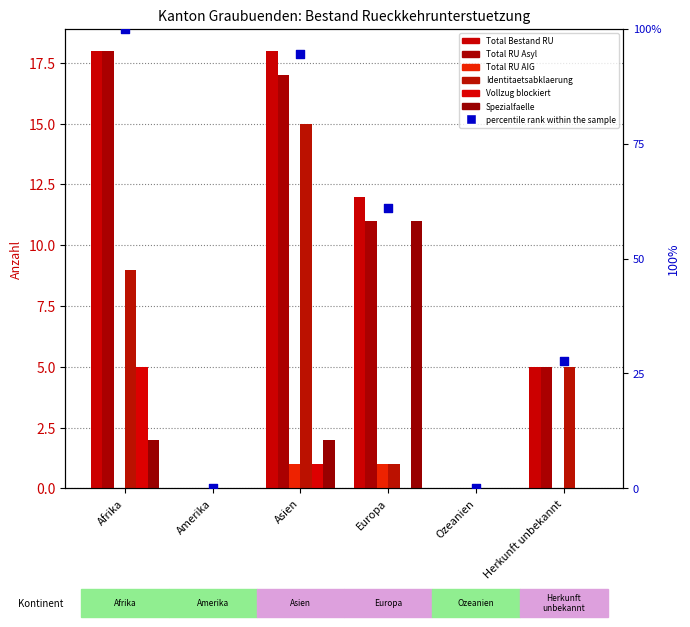

Is the value of Total Bestand RU at Amerika greater than the value of Spezialfaelle at Asien?

No